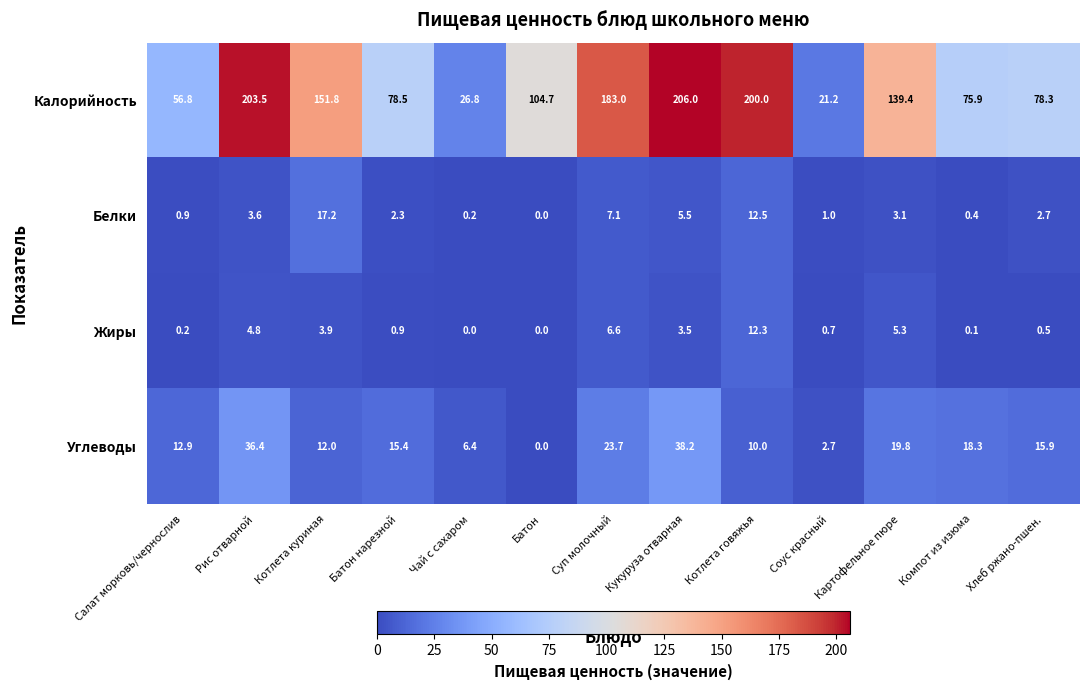

What is the sum of all Белки values?

56.5